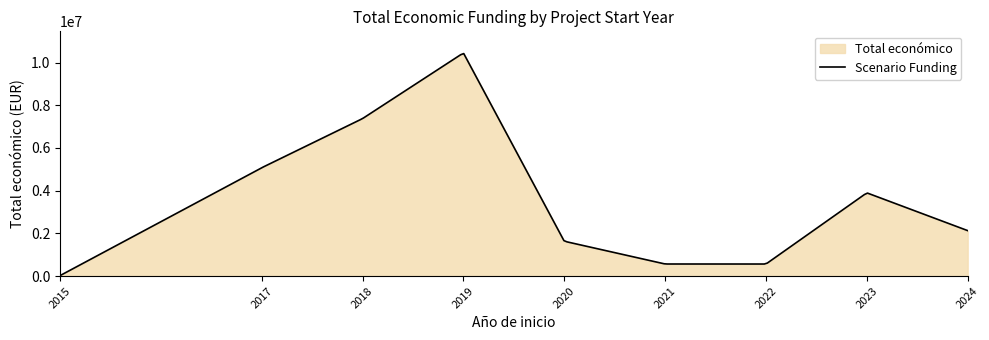

What is the maximum value shown in the chart?

10418403.3